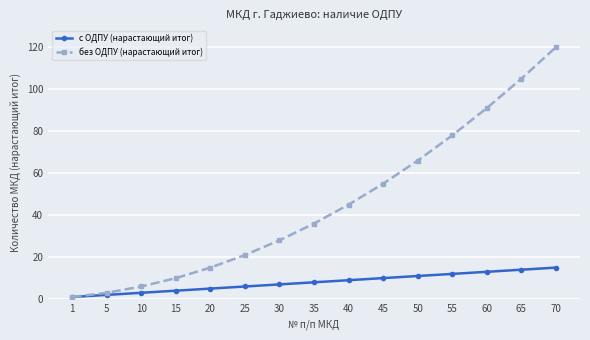

At 35, list the series in order from smallest to largest.

с ОДПУ (нарастающий итог), без ОДПУ (нарастающий итог)